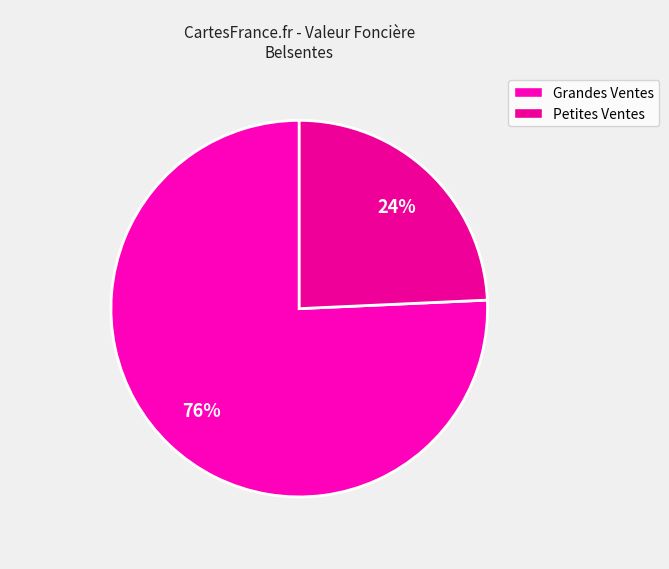

Count the number of slices in the pie.

2